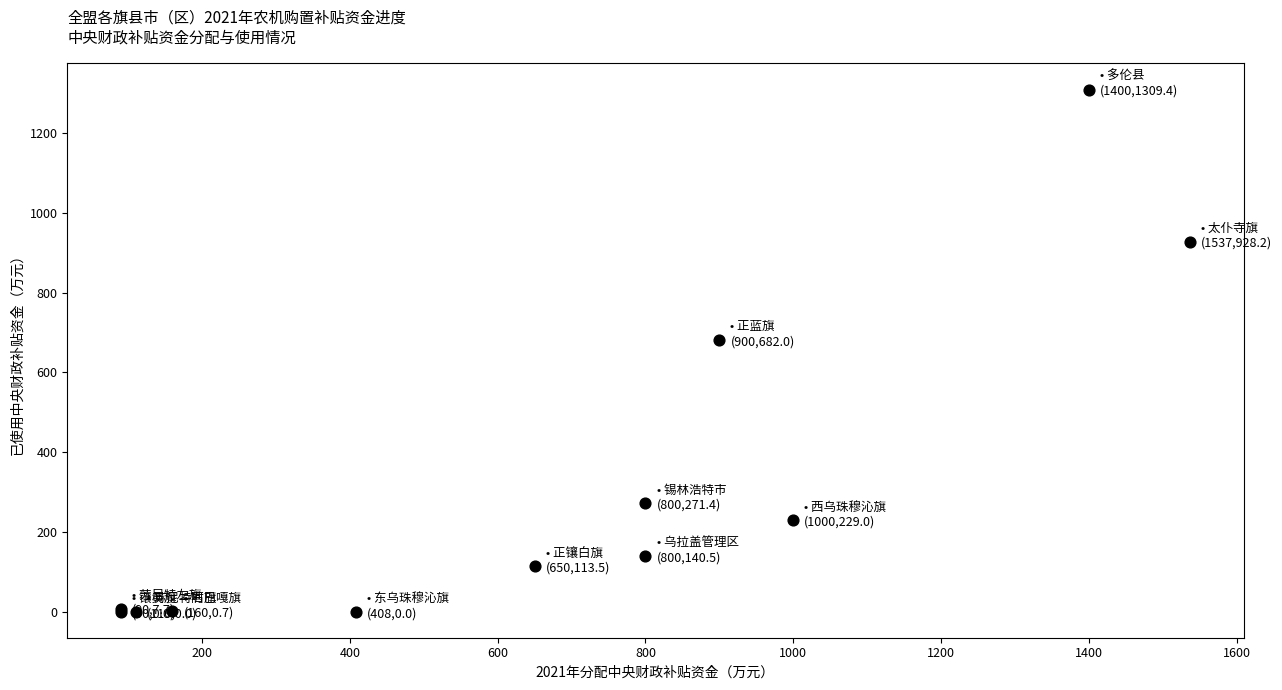

What Y value in the scatter plot is closest to 654?

682.0